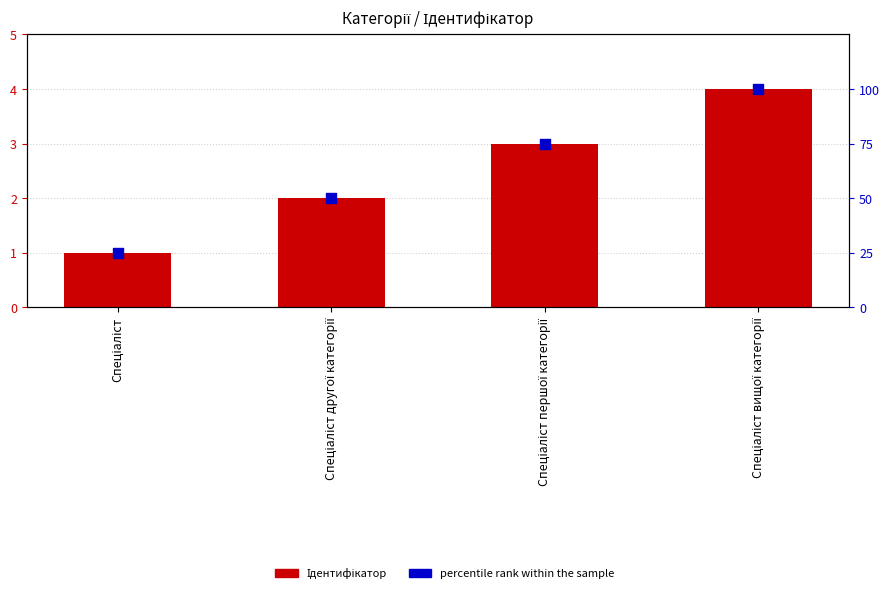

Which series has the largest Y range (max minus min)?

percentile rank within the sample